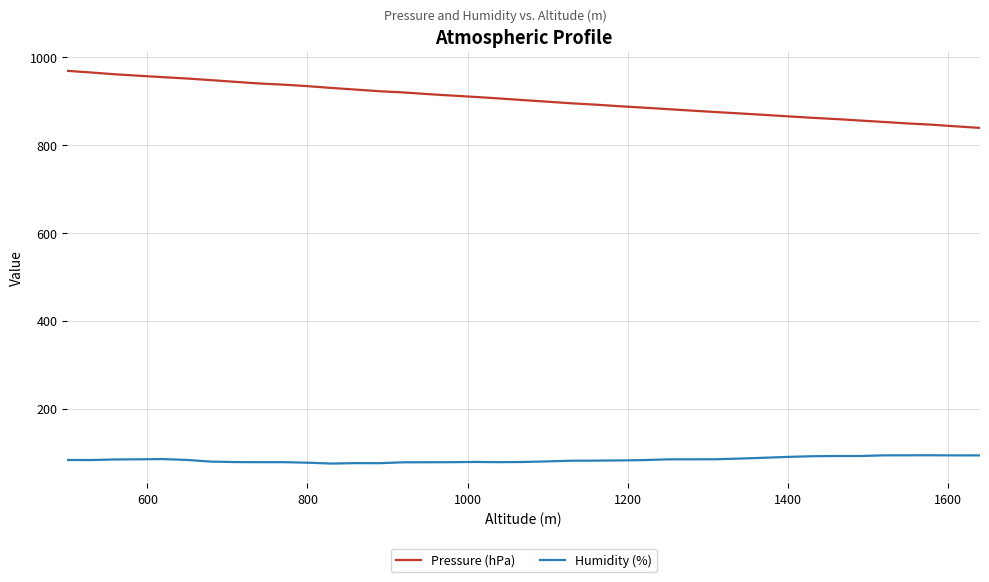

Which series has the widest spread of values?

Pressure (hPa)